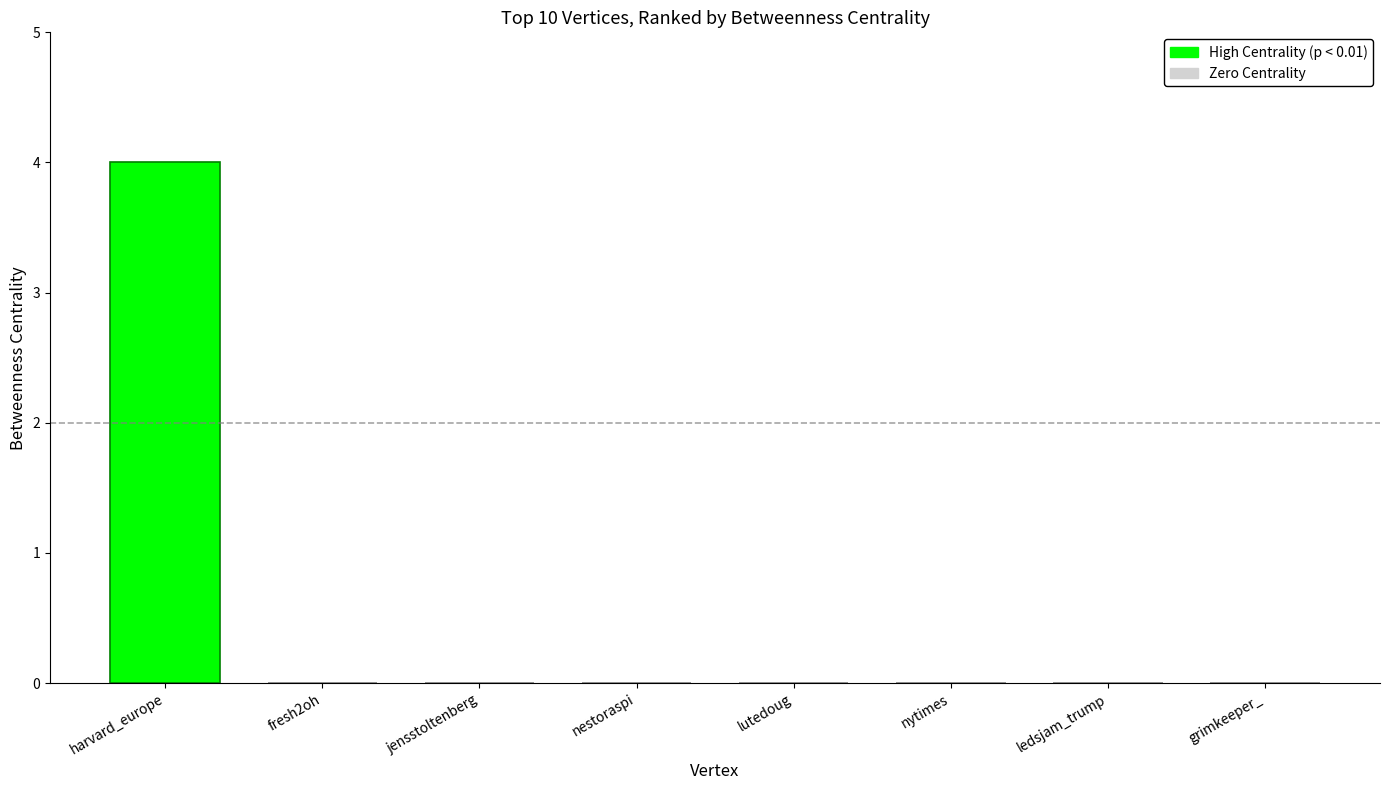

At which category does the chart reach its peak across all series?

harvard_europe